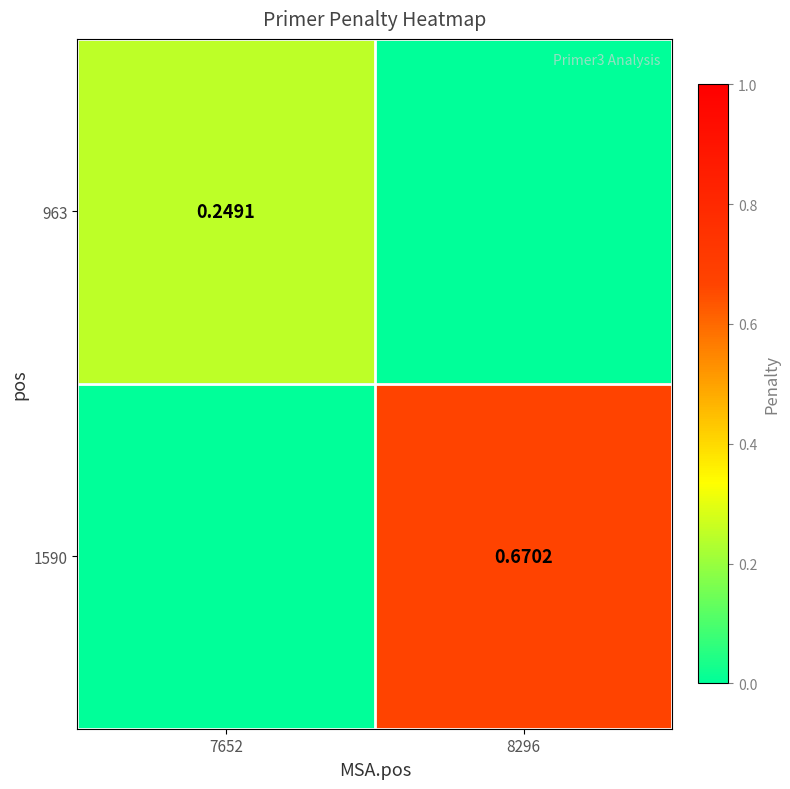

Which series has the largest total across all categories?

1590